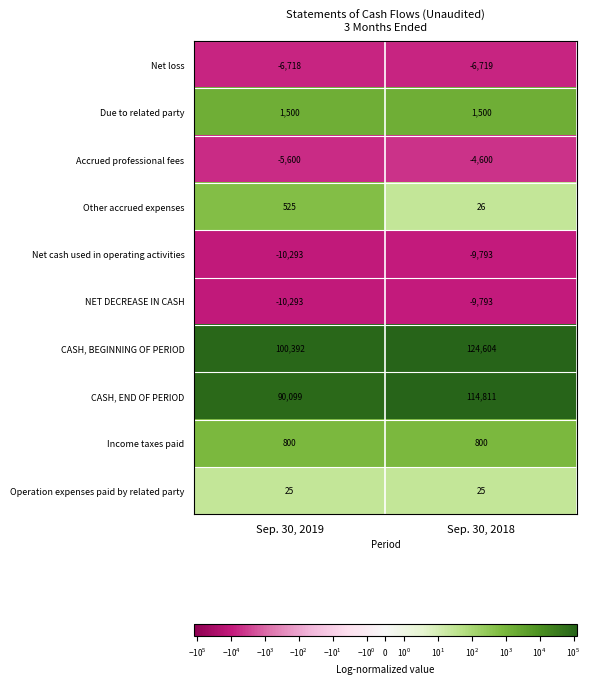

Which series has the widest spread of values?

CASH, END OF PERIOD